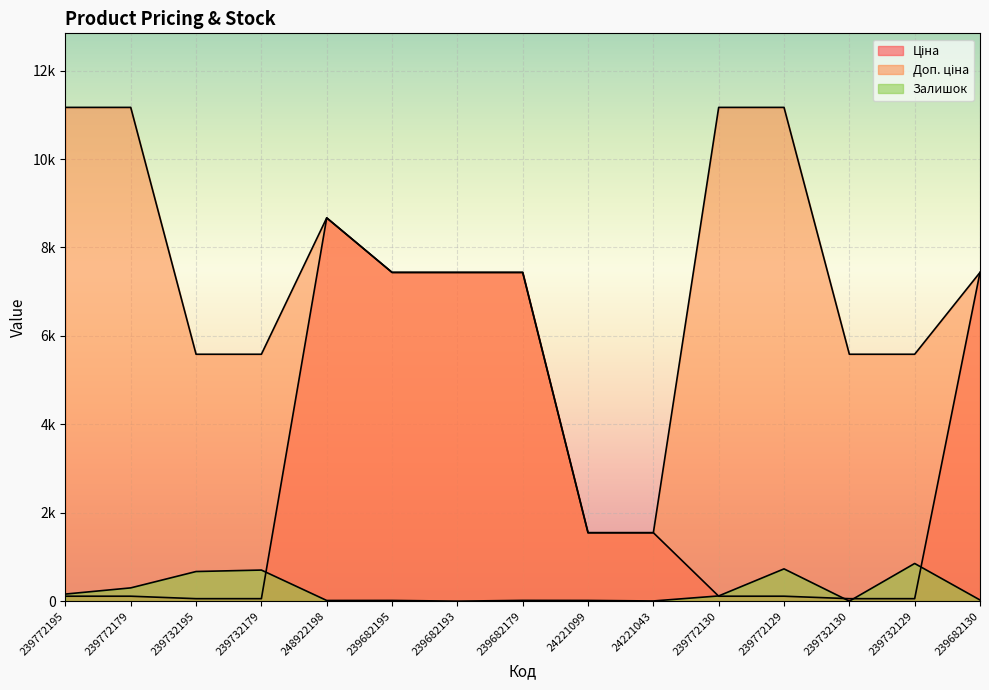

At which category does the chart reach its minimum across all series?

239682193